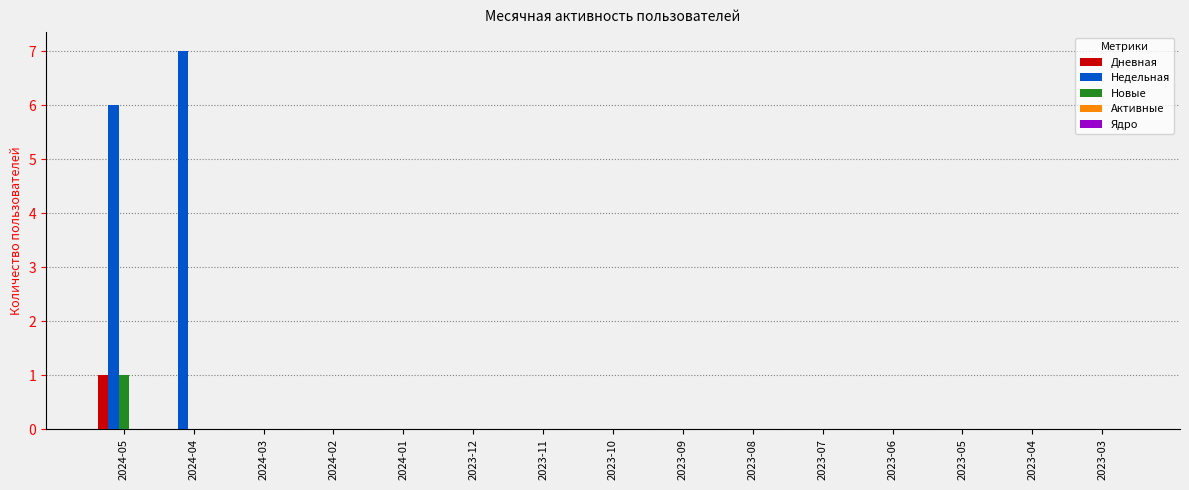

At which label does Новые reach its peak?

2024-05